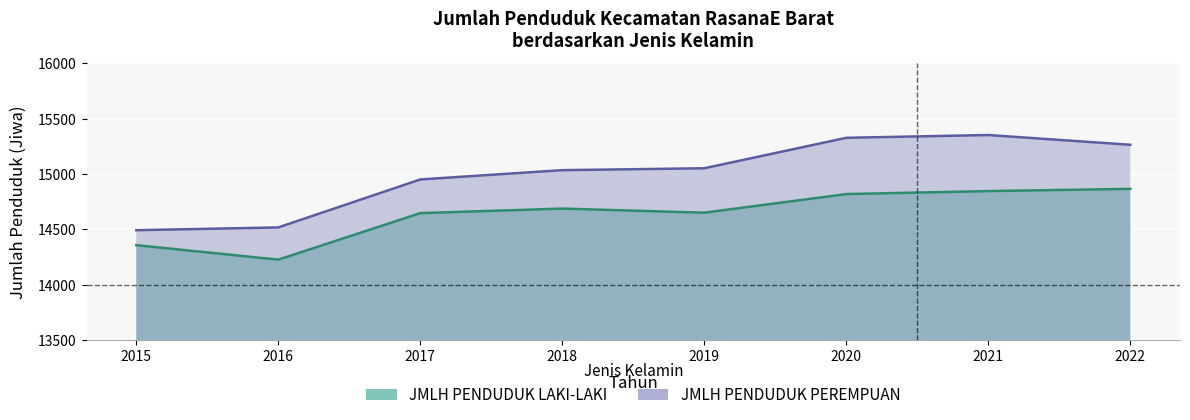

What is the value of the JMLH PENDUDUK LAKI-LAKI point at the 7th from the left?

14845